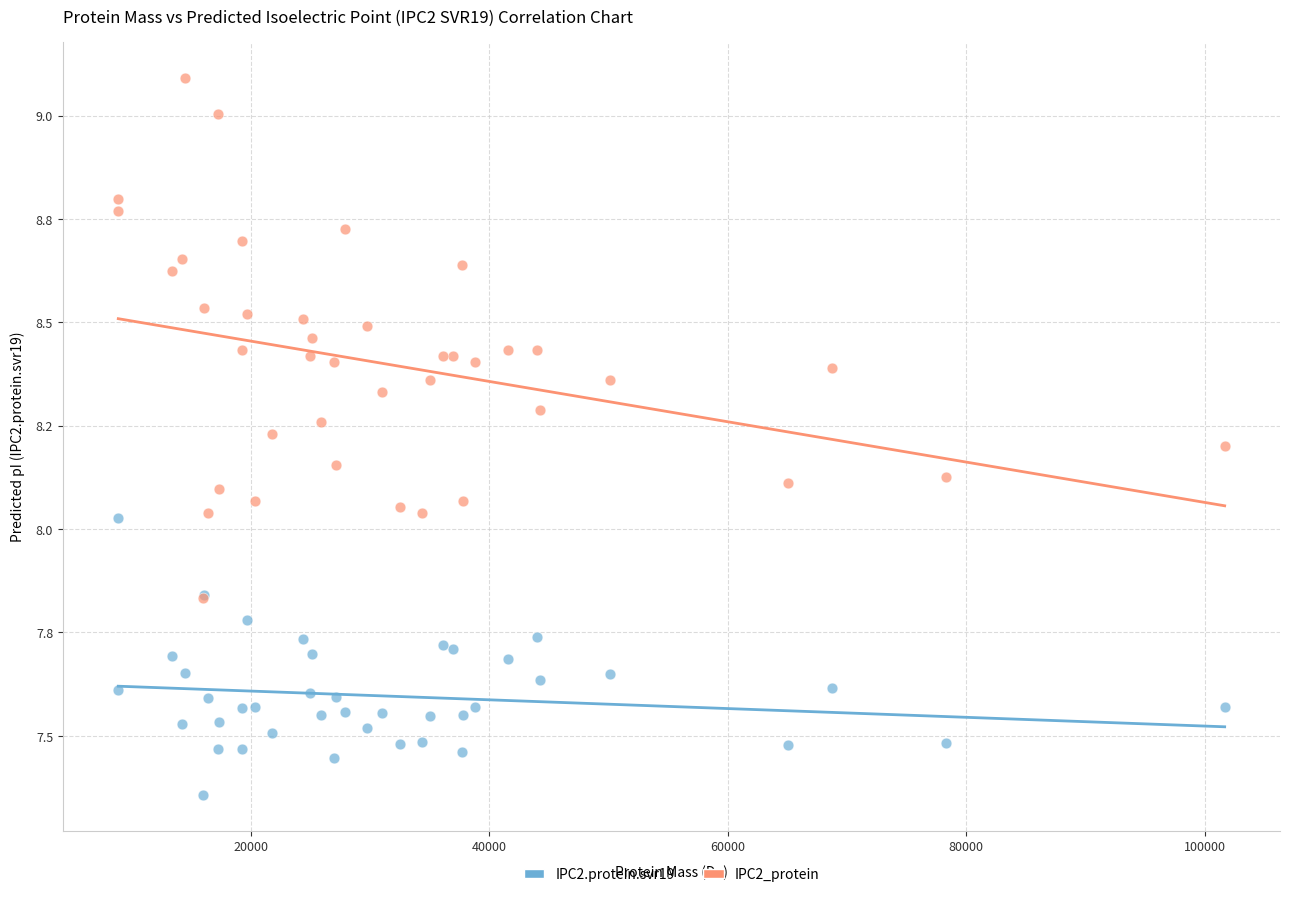

Which series has the widest spread of Y values?

IPC2_protein